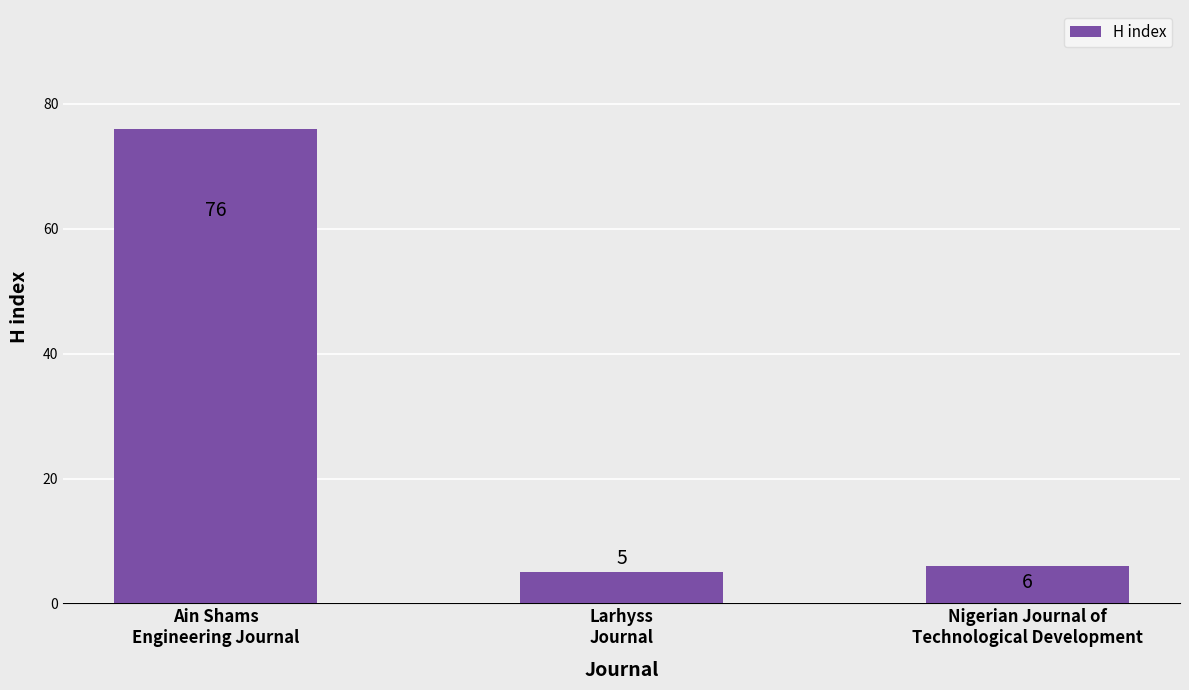

How many distinct data groups are displayed?

1